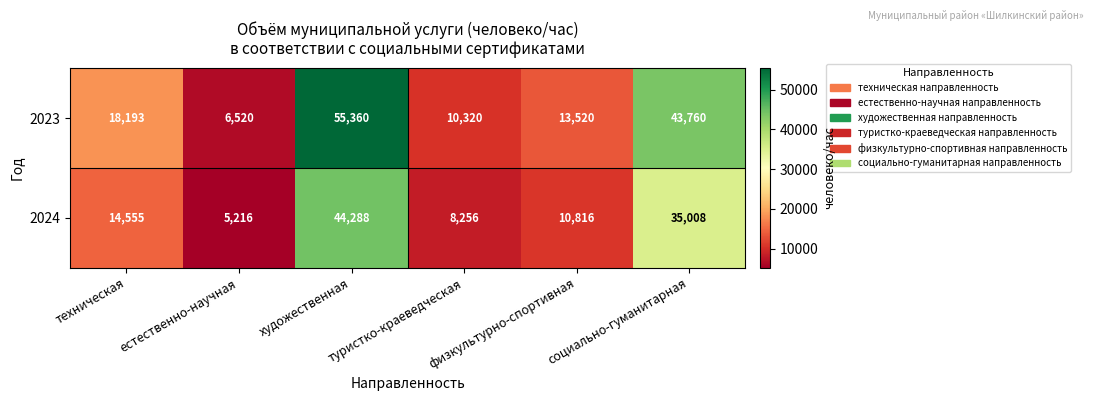

What is the difference between the second highest and second lowest values in the 2024 series?

26752